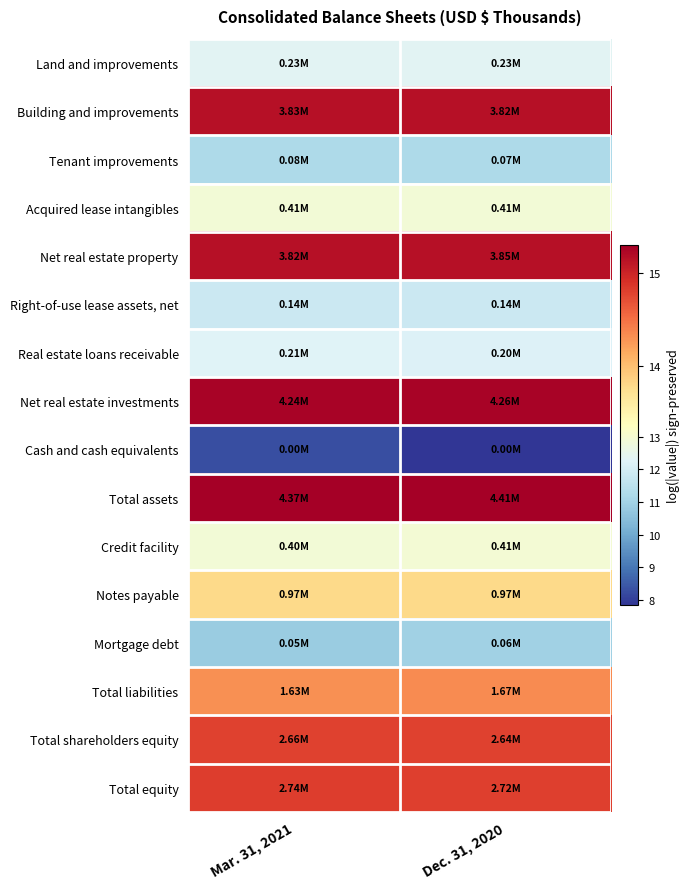

What is the smallest value displayed?

7.8